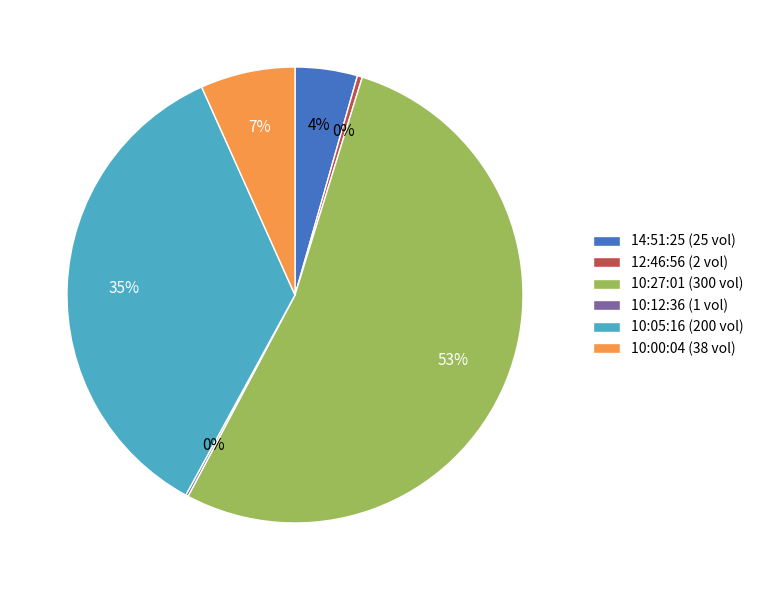

Which category accounts for the majority?

10:27:01 (300 vol)